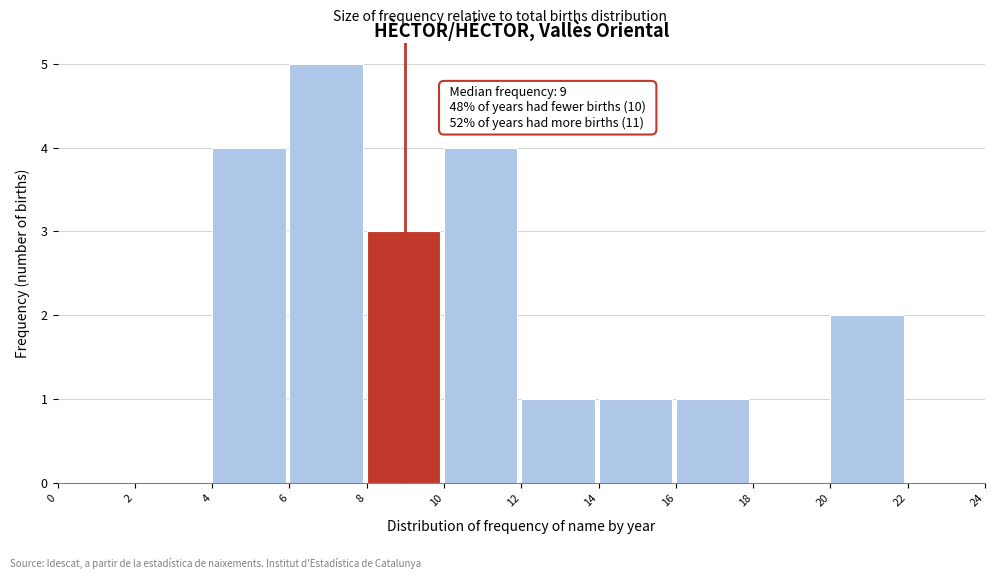

Over which range of the x-axis is the bar tallest?

6 to 8